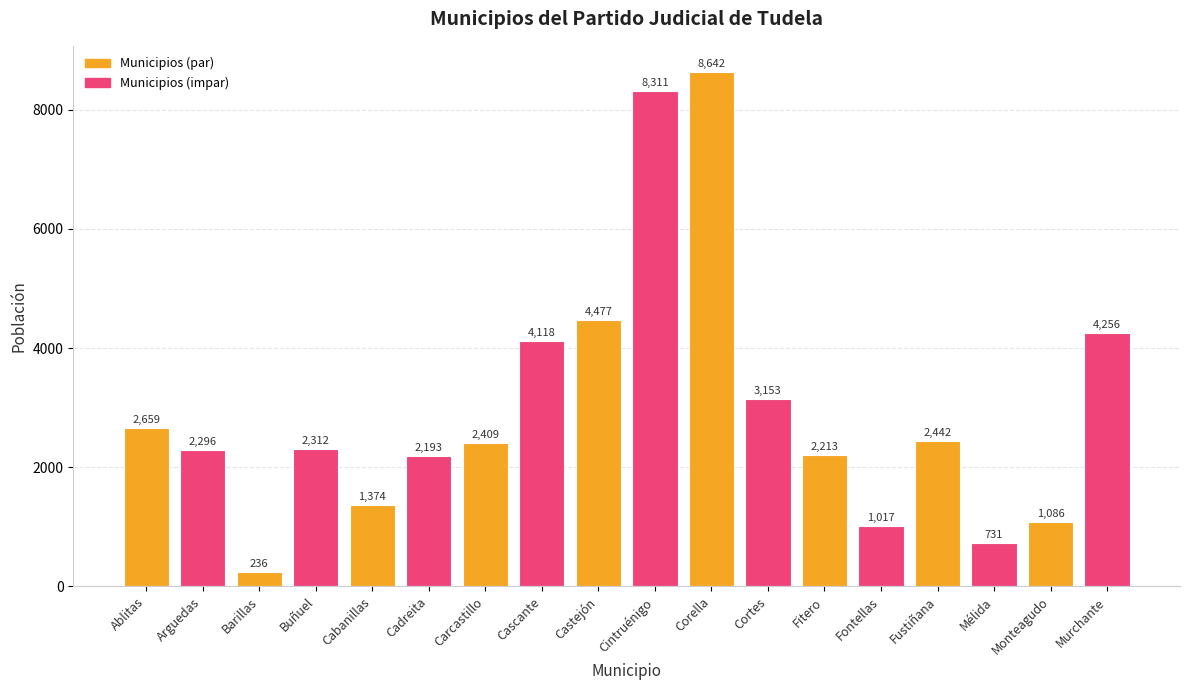

Between Fustiñana and Carcastillo, which is larger?

Fustiñana